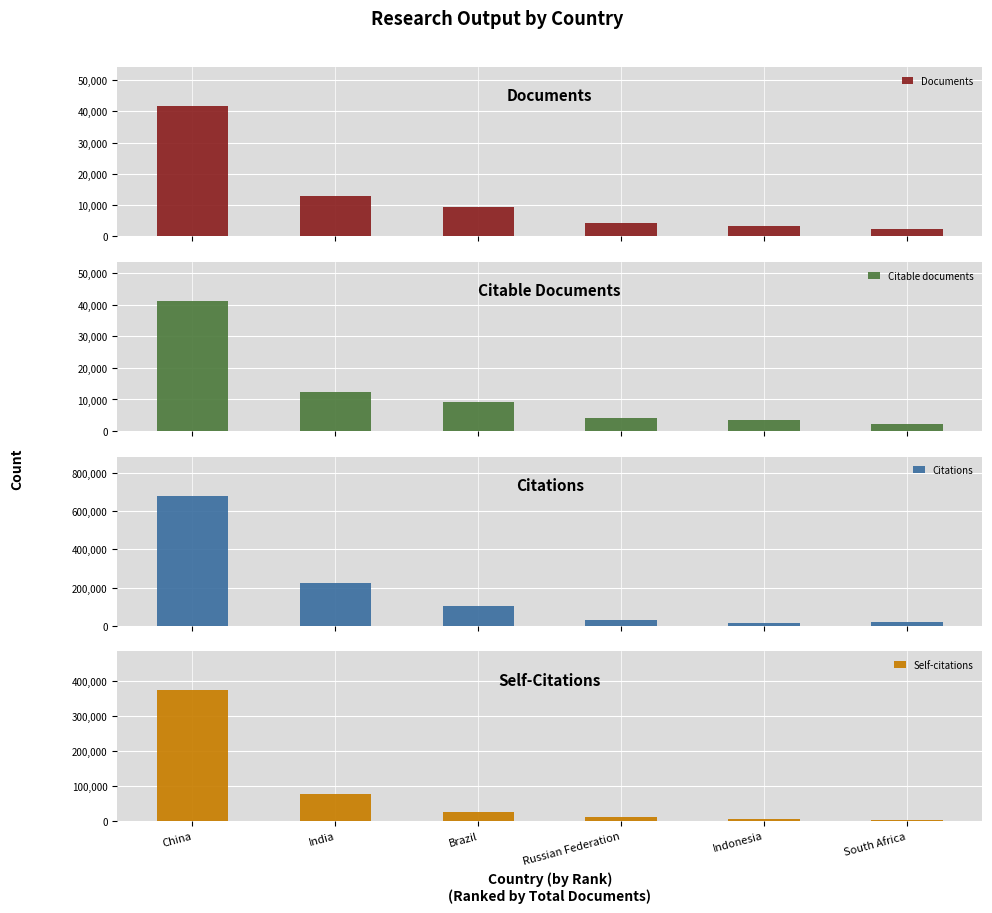

Is it true that Citable documents equals 9214 at Brazil?

True